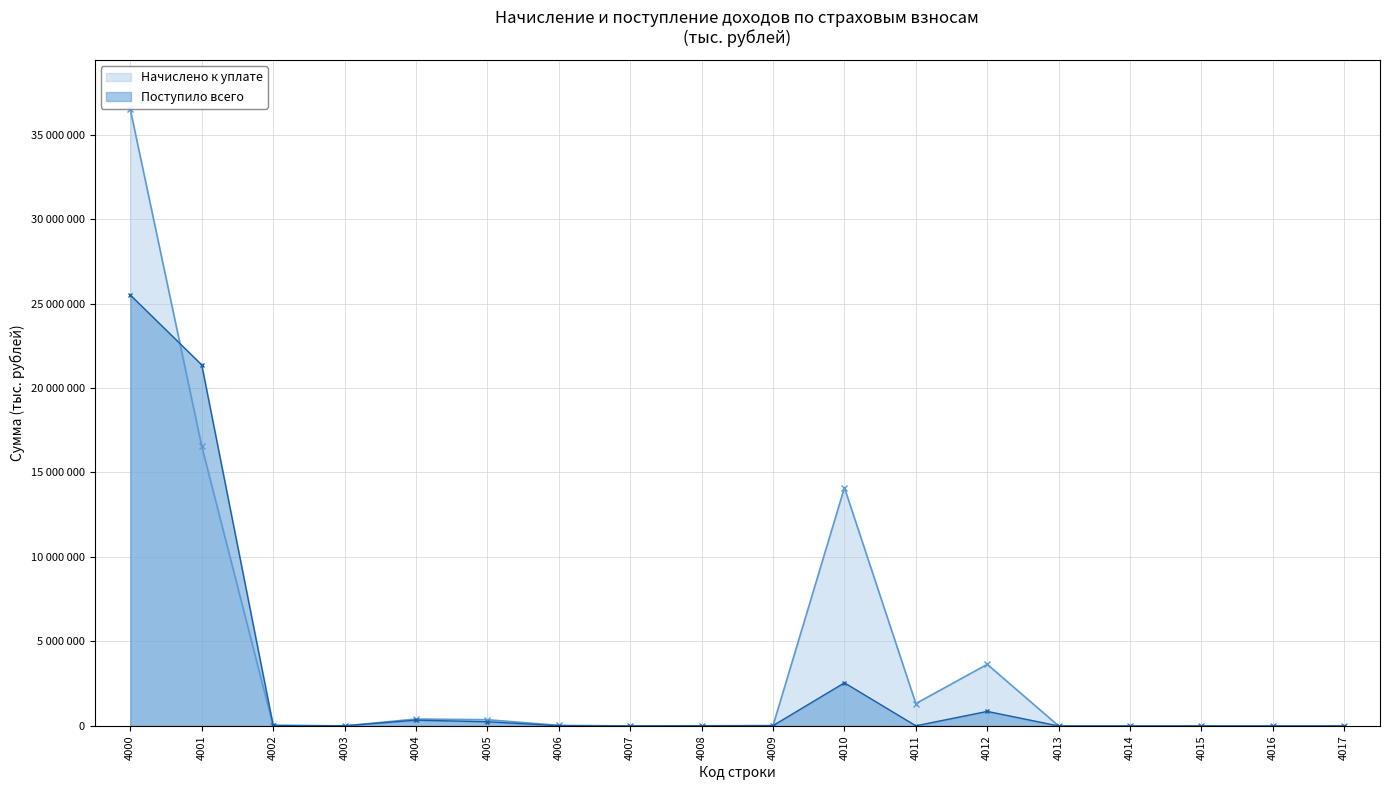

List the series in order of their peak value, highest first.

Начислено к уплате, Поступило всего